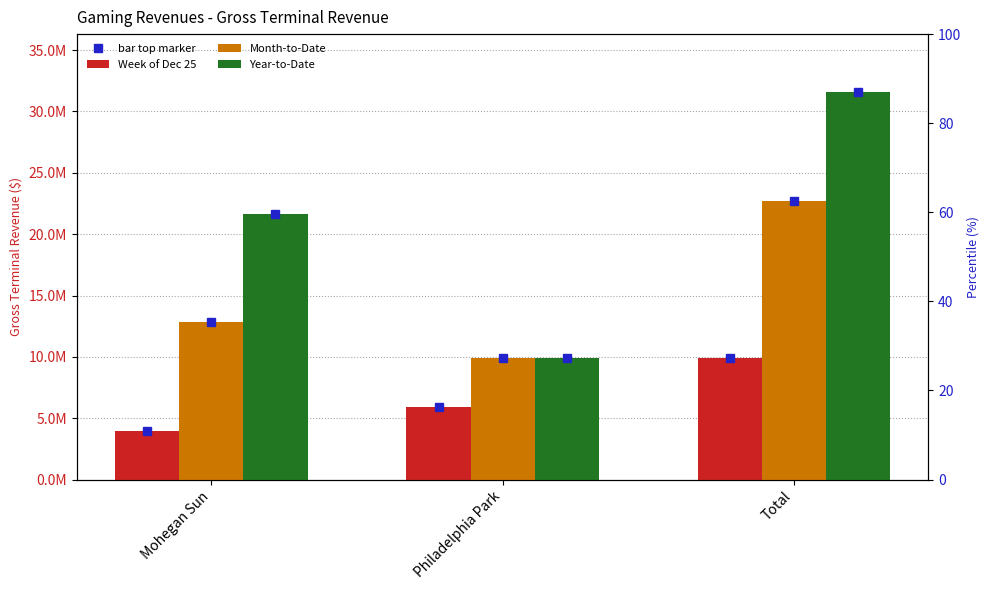

List the series in order of their peak value, highest first.

Year-to-Date, Month-to-Date, Week of Dec 25